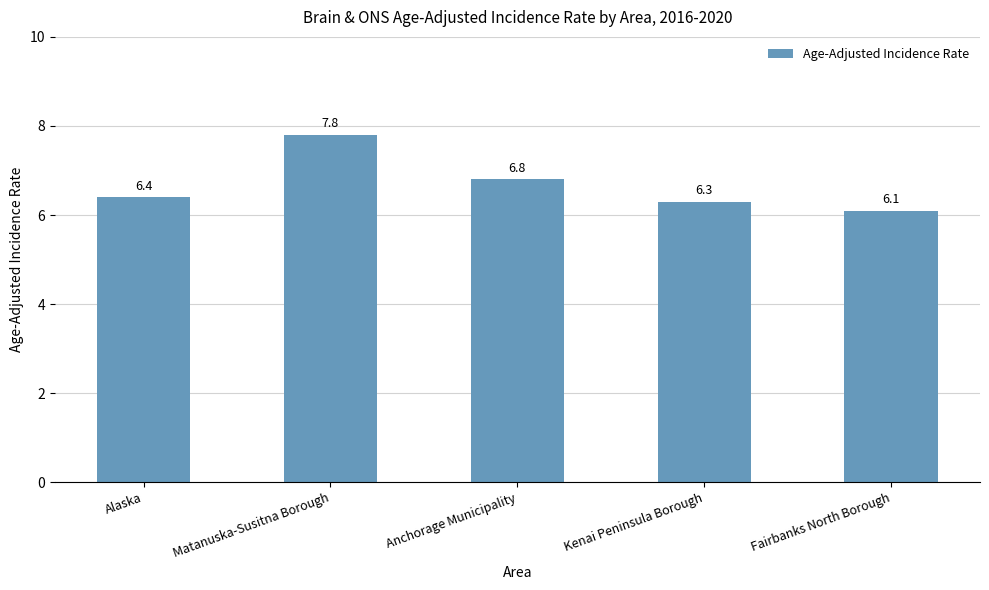

Approximately how many times larger is the value at Kenai Peninsula Borough compared to Anchorage Municipality?

0.9